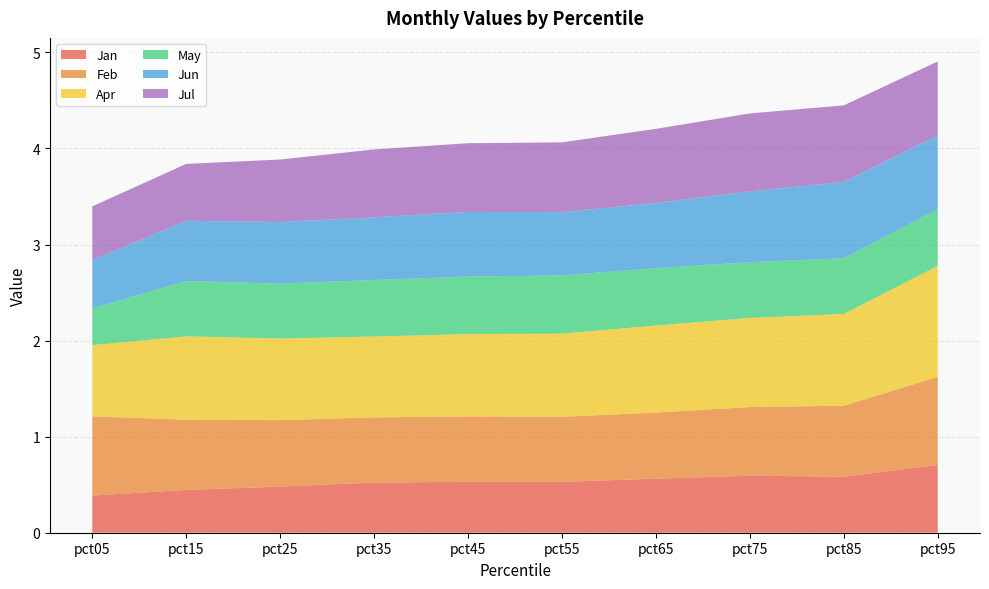

Reading left to right, transcribe all the data shown in this chart.

Jan: 0.4	0.4	0.5	0.5	0.5	0.5	0.6	0.6	0.6	0.7
Feb: 0.8	0.7	0.7	0.7	0.7	0.7	0.7	0.7	0.7	0.9
Apr: 0.7	0.9	0.9	0.8	0.9	0.9	0.9	0.9	1.0	1.2
May: 0.4	0.6	0.6	0.6	0.6	0.6	0.6	0.6	0.6	0.6
Jun: 0.5	0.6	0.6	0.7	0.7	0.7	0.7	0.7	0.8	0.8
Jul: 0.6	0.6	0.7	0.7	0.7	0.7	0.8	0.8	0.8	0.8